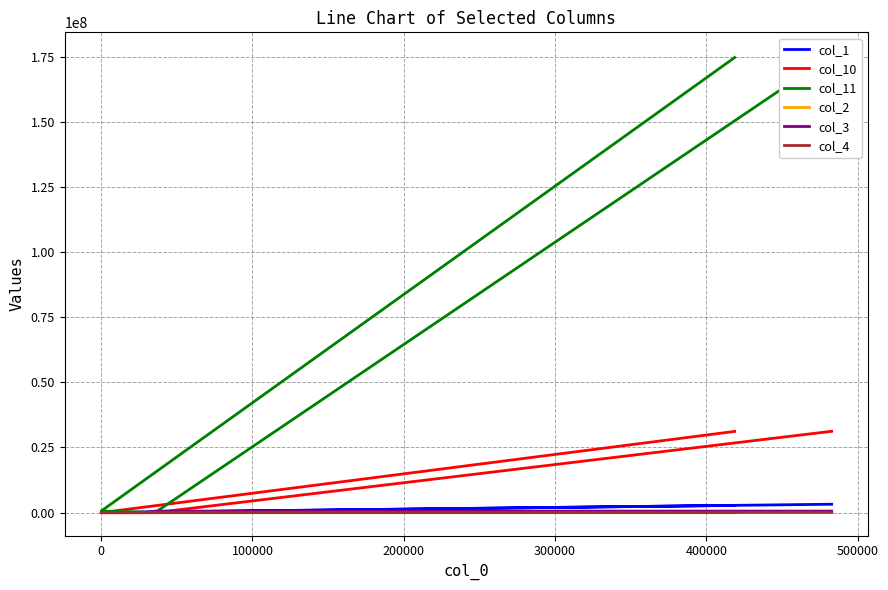

The col_10 series shows -21411003 at 0. True or false?

False